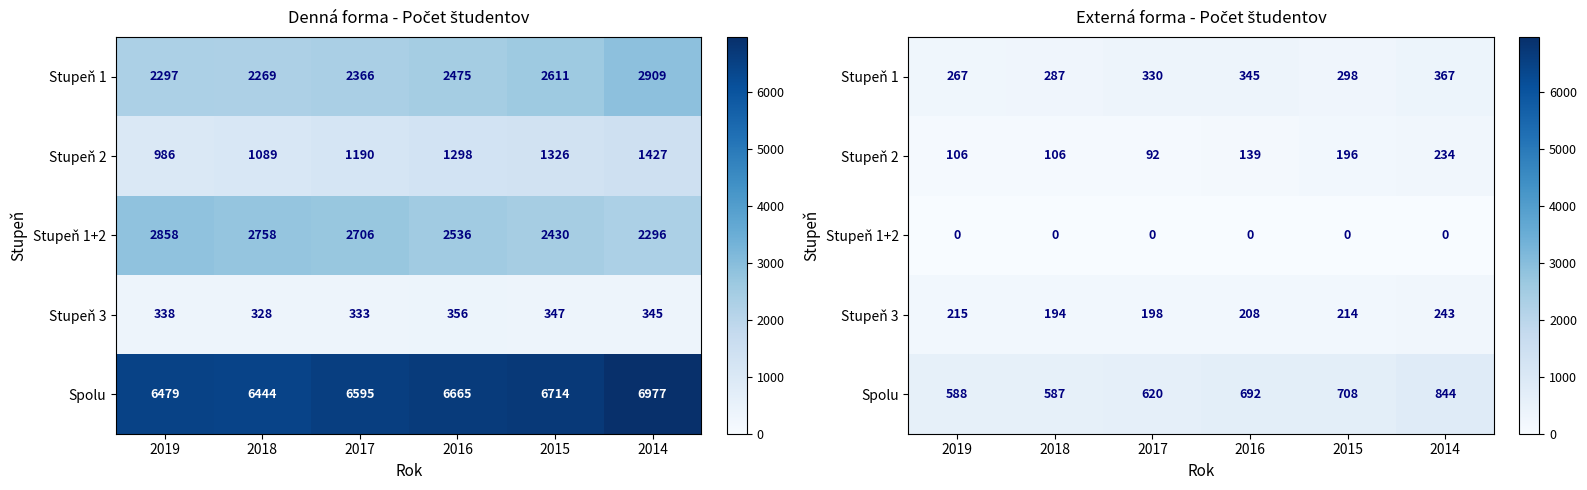

What is the difference between the Spolu values at 2015 and 2014?

136